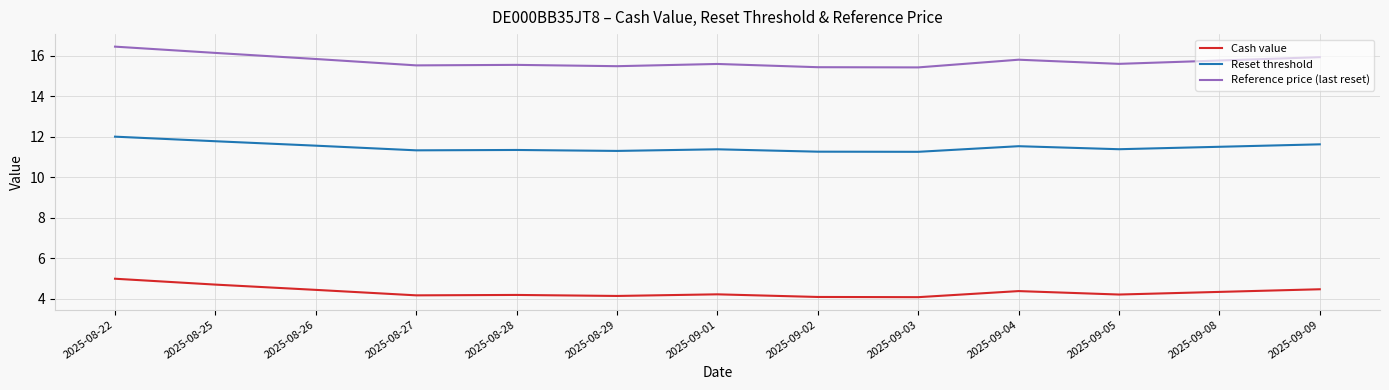

What position from the right is 2025-09-02?

6